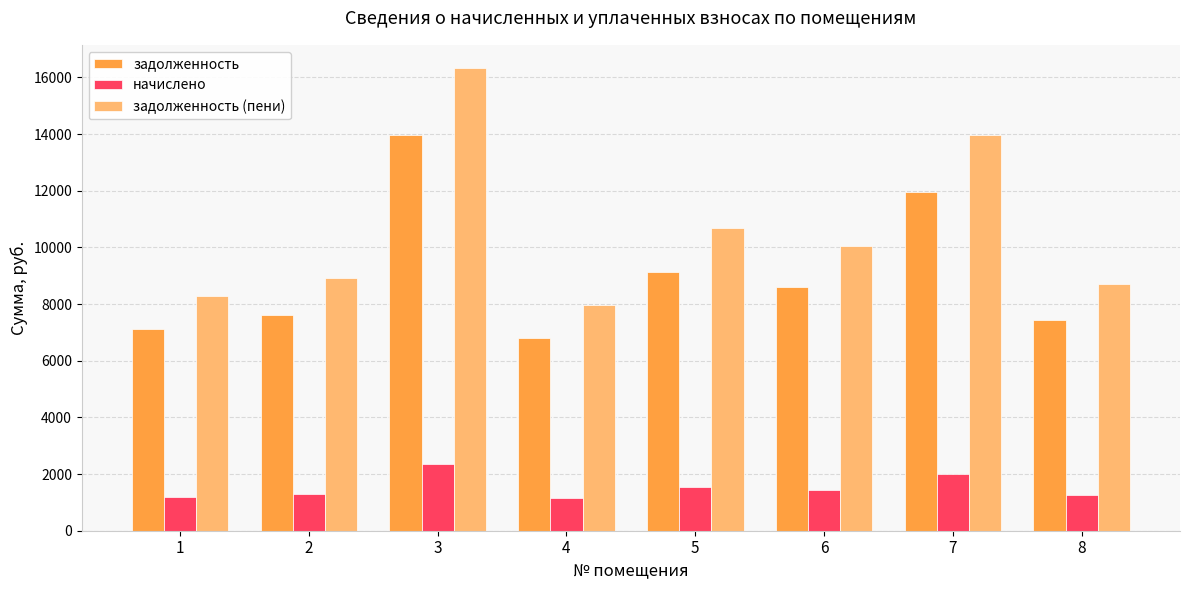

Which category has the highest value across all series?

3